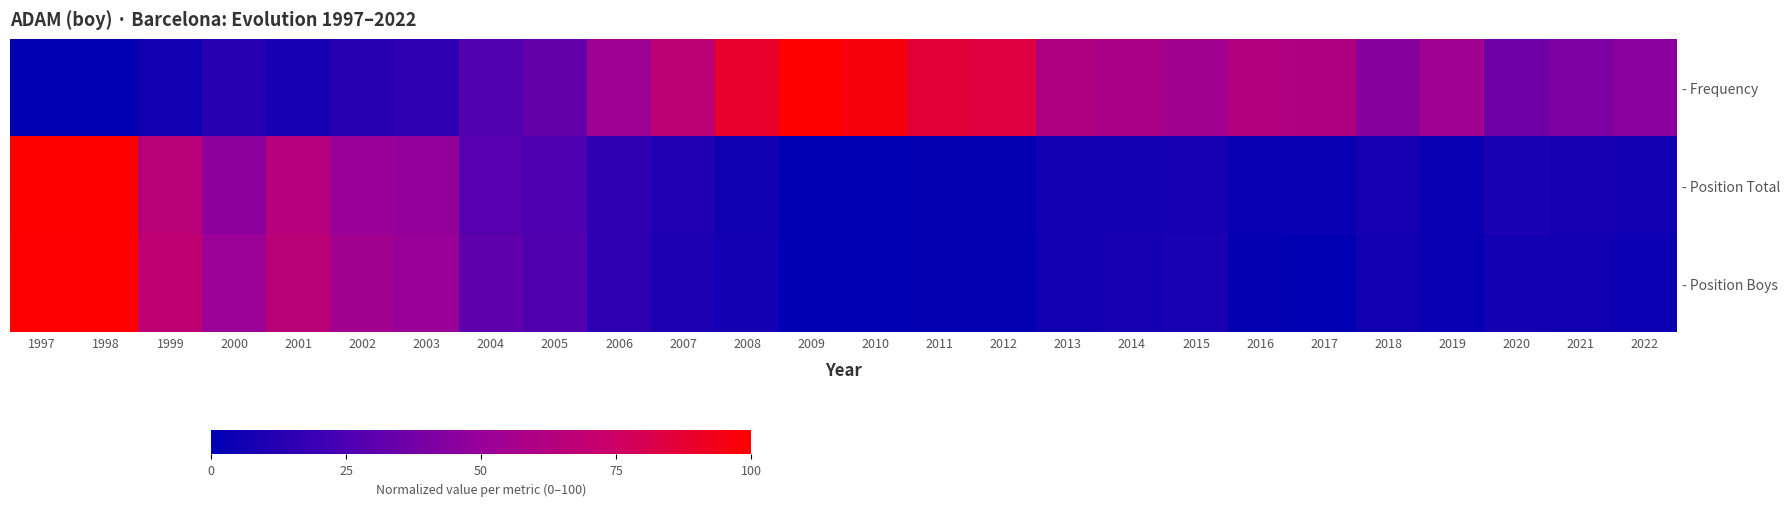

Between 1999 and 2000, which is larger?

2000